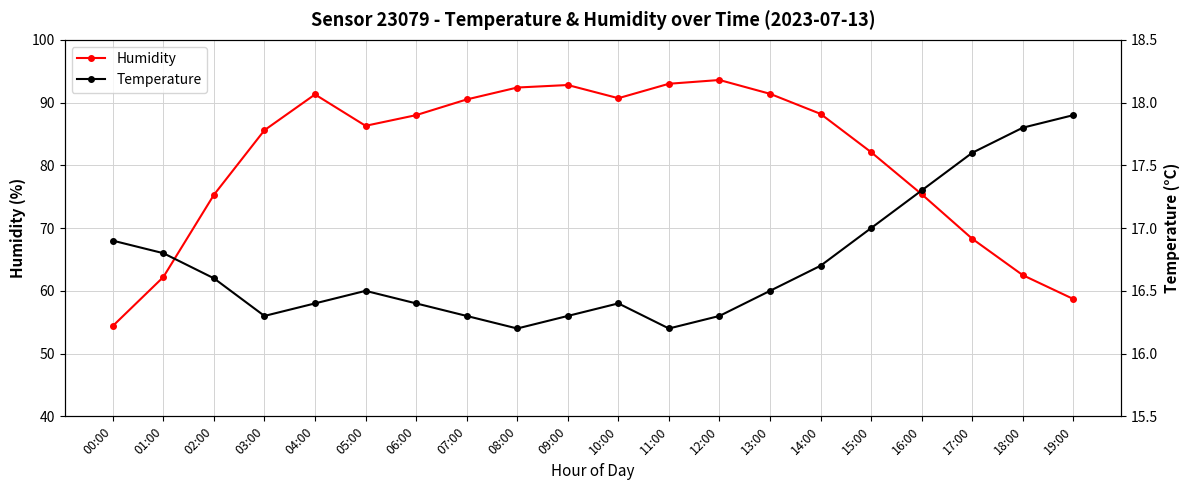

At how many categories does at least one series exceed 43?

20